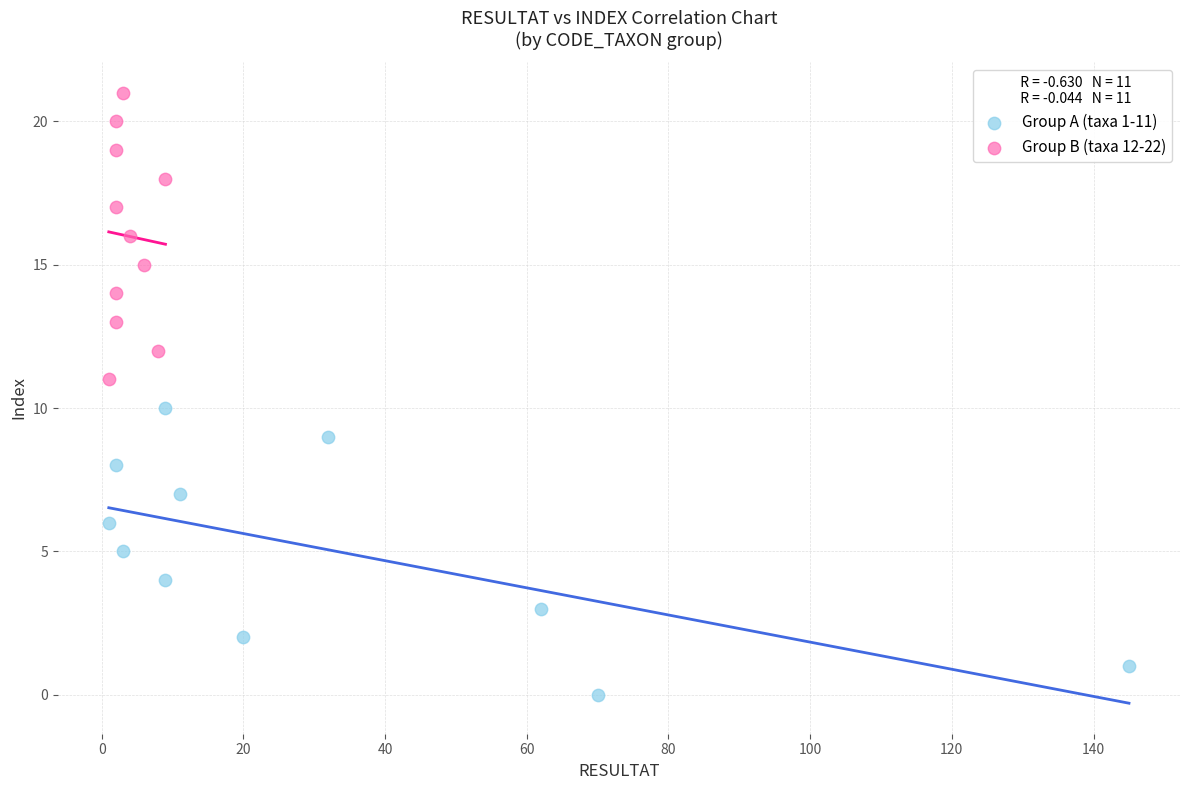

Which series reaches the minimum Y coordinate?

Group A (taxa 1-11)